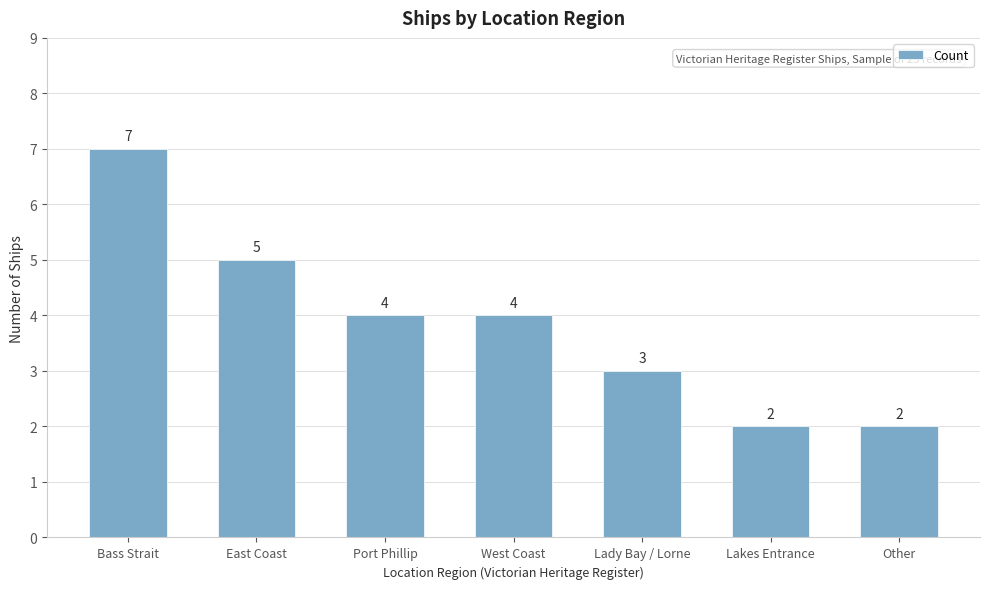

How many distinct data groups are displayed?

1